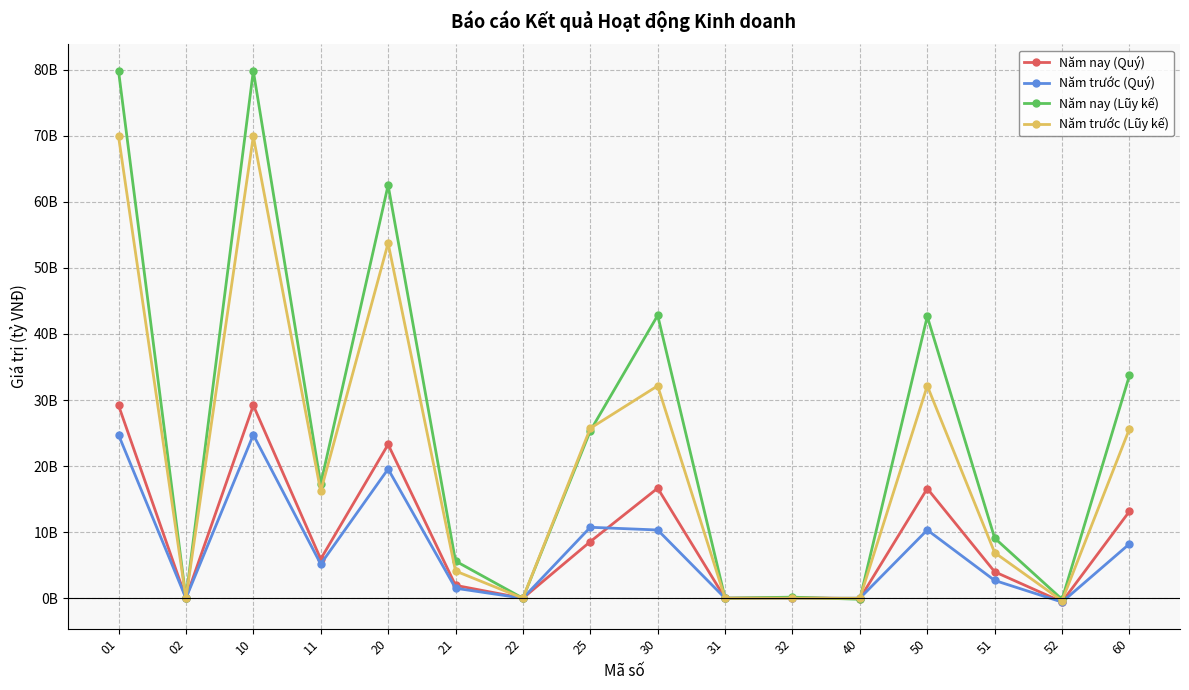

At which label does Năm trước (Lũy kế) reach its minimum?

52